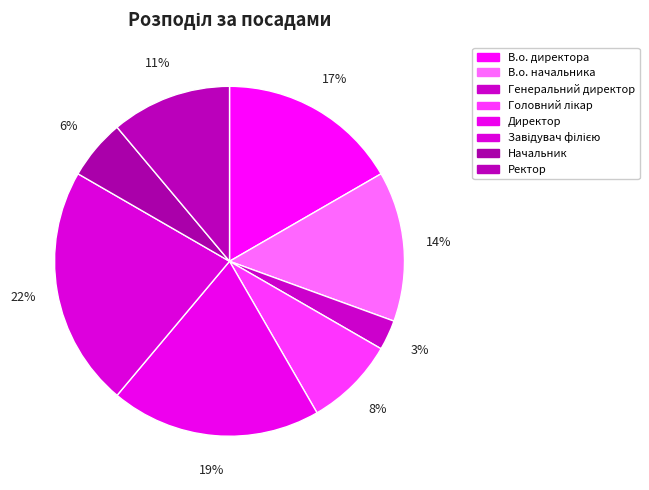

How many segments does this pie chart have?

8